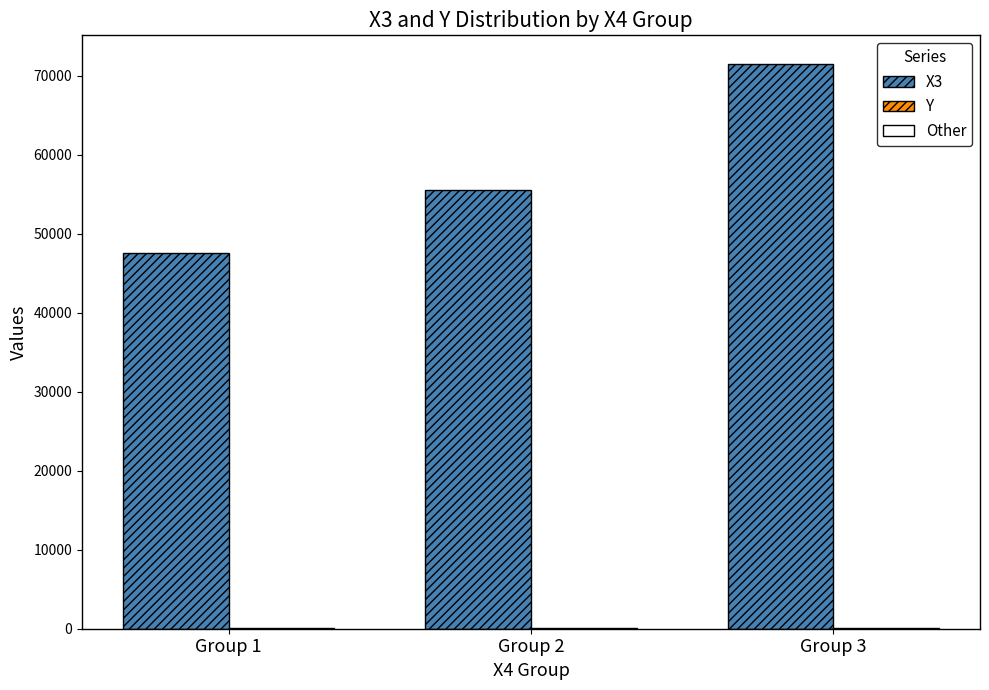

What is the sum of all X3 values?

174681.0